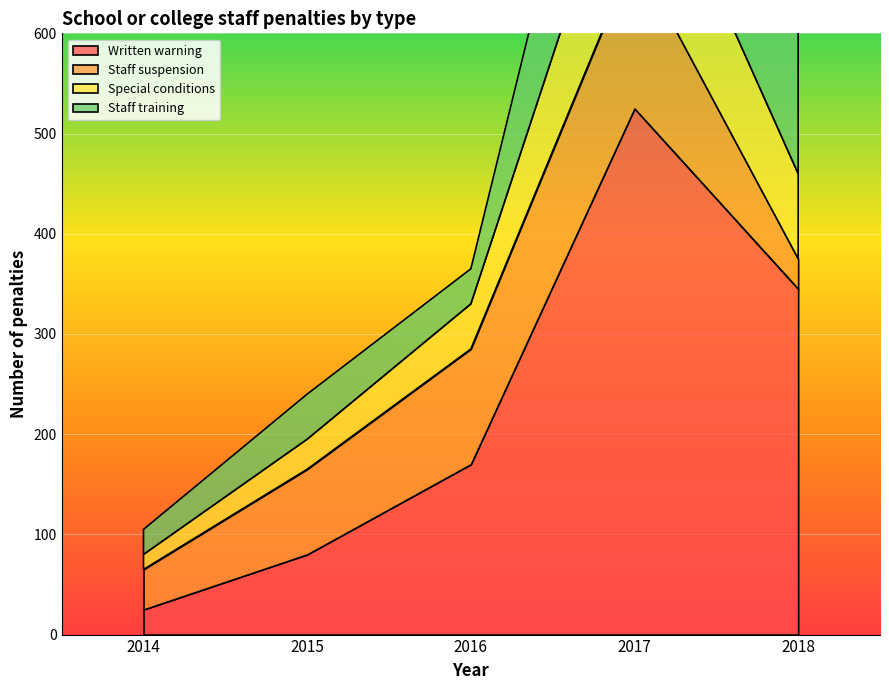

At which category does Staff training reach its first local valley?

2016